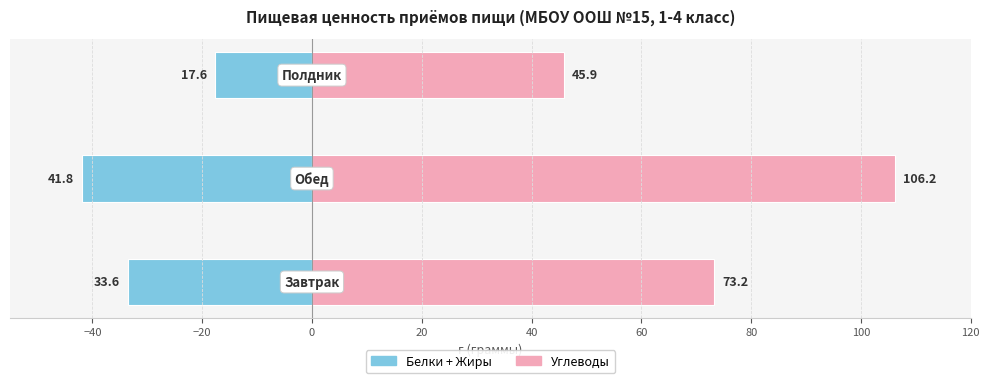

How many values in the Белки + Жиры series exceed -33?

1